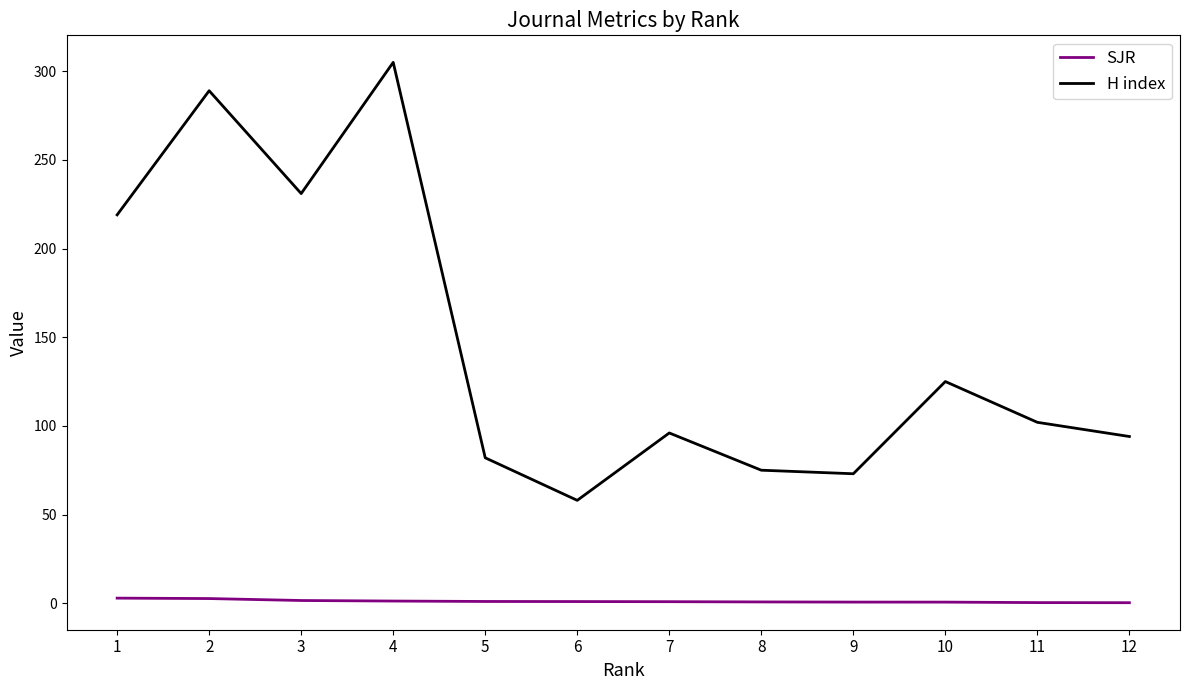

True or false: H index and SJR cross at least once.

False